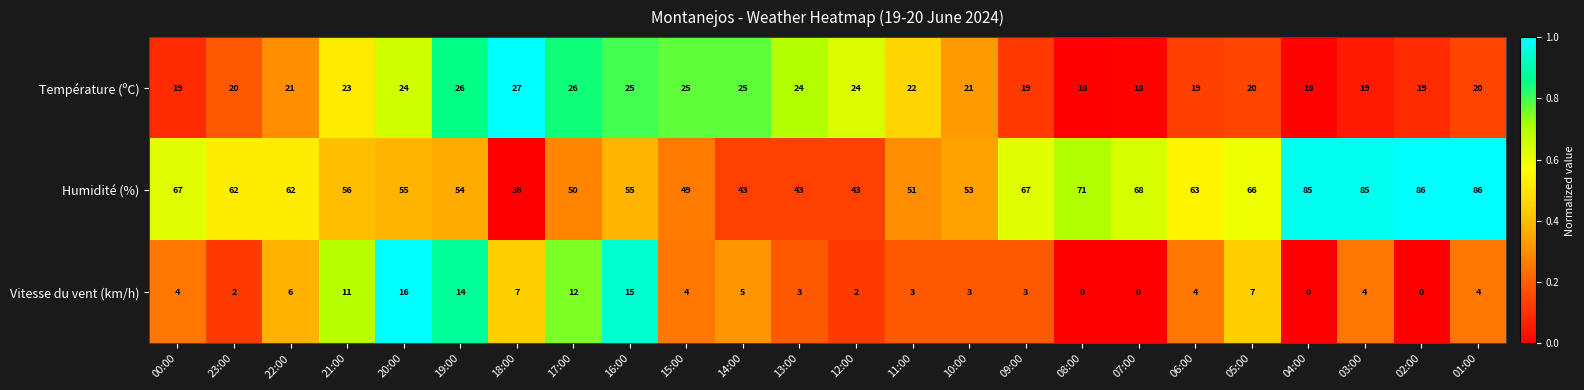

Which series changed the most between 11:00 and 01:00?

Humidité (%)